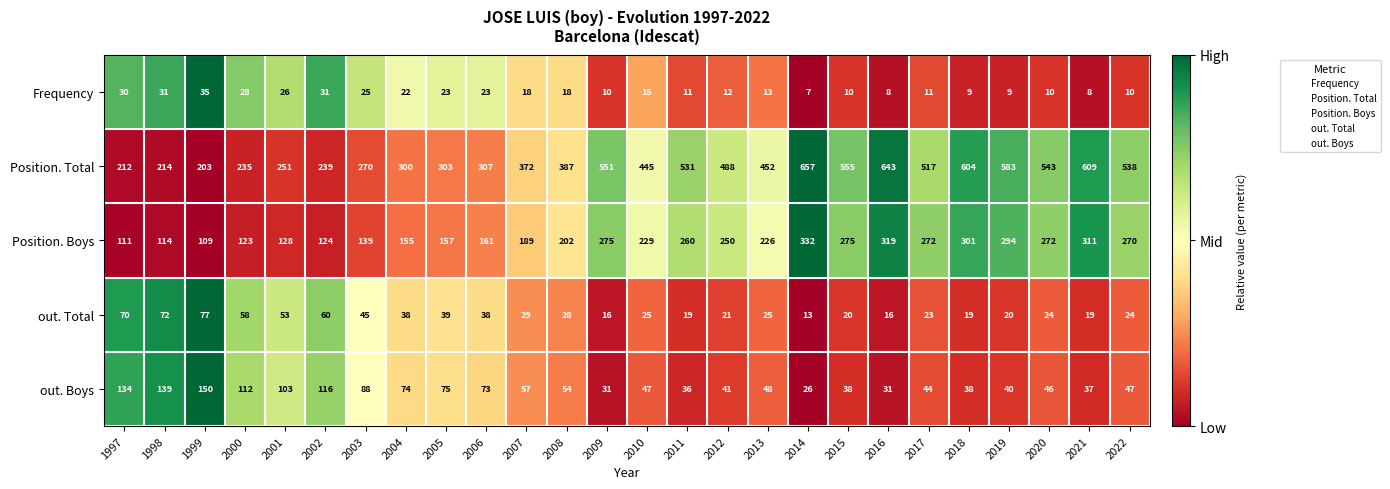

Rank the series at 2017 from highest to lowest value.

Position. Total, Position. Boys, out. Boys, out. Total, Frequency